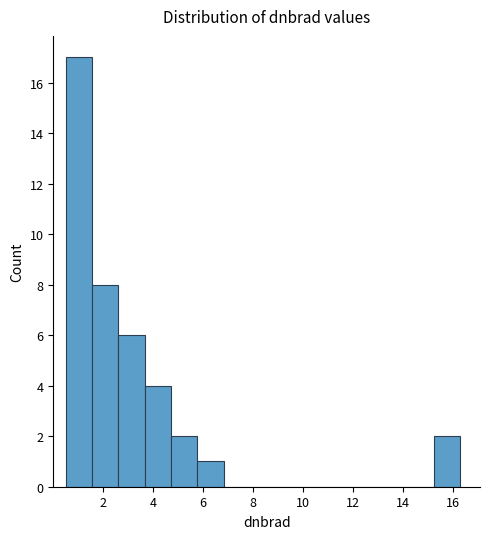

How tall is the bar that spans 5.8 to 6.8 on the x-axis? Neither the bar edges nor the heights are printed on the chart, so give them approximately, as read against the axes.

1